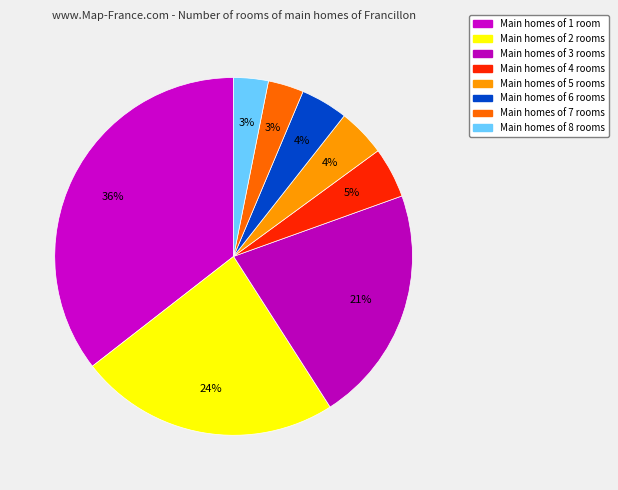

To the nearest percent, what is the average slice percentage?

12%